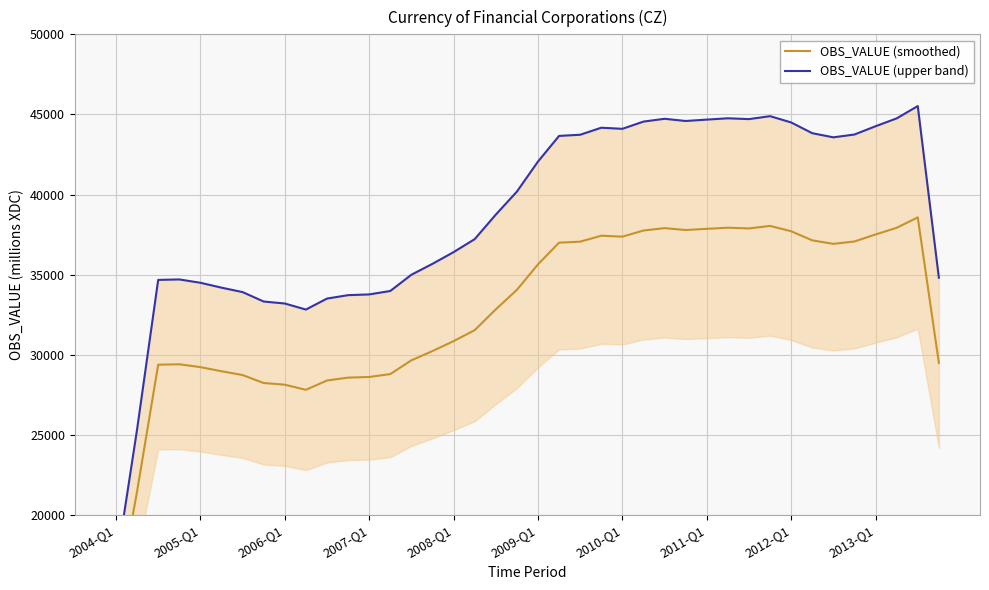

The OBS_VALUE (upper band) series shows 63479.5 at 2011-Q1. True or false?

False